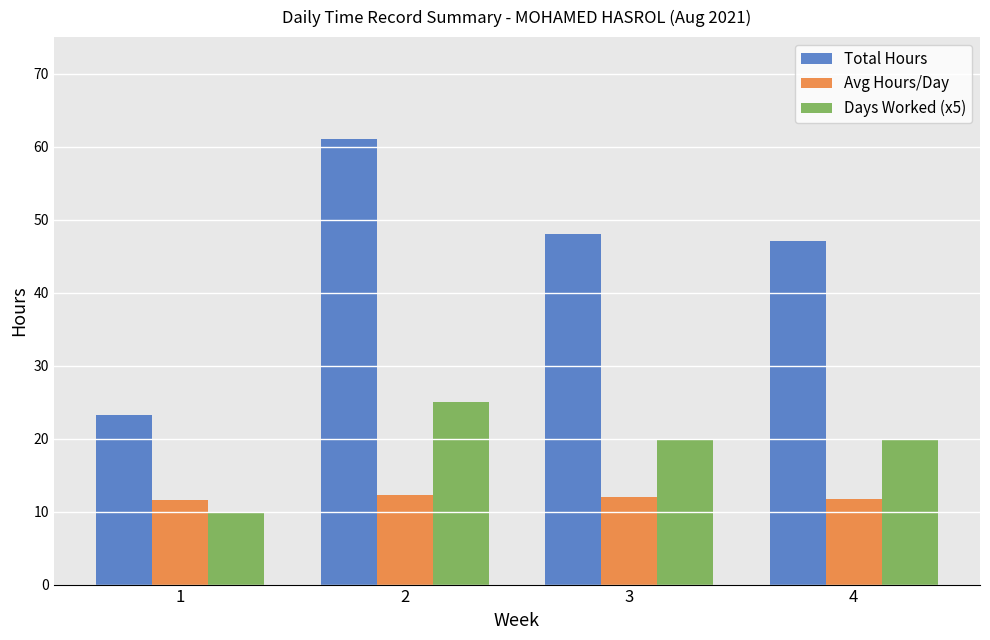

What is the value of the Total Hours bar at the 3rd from the left?

48.0